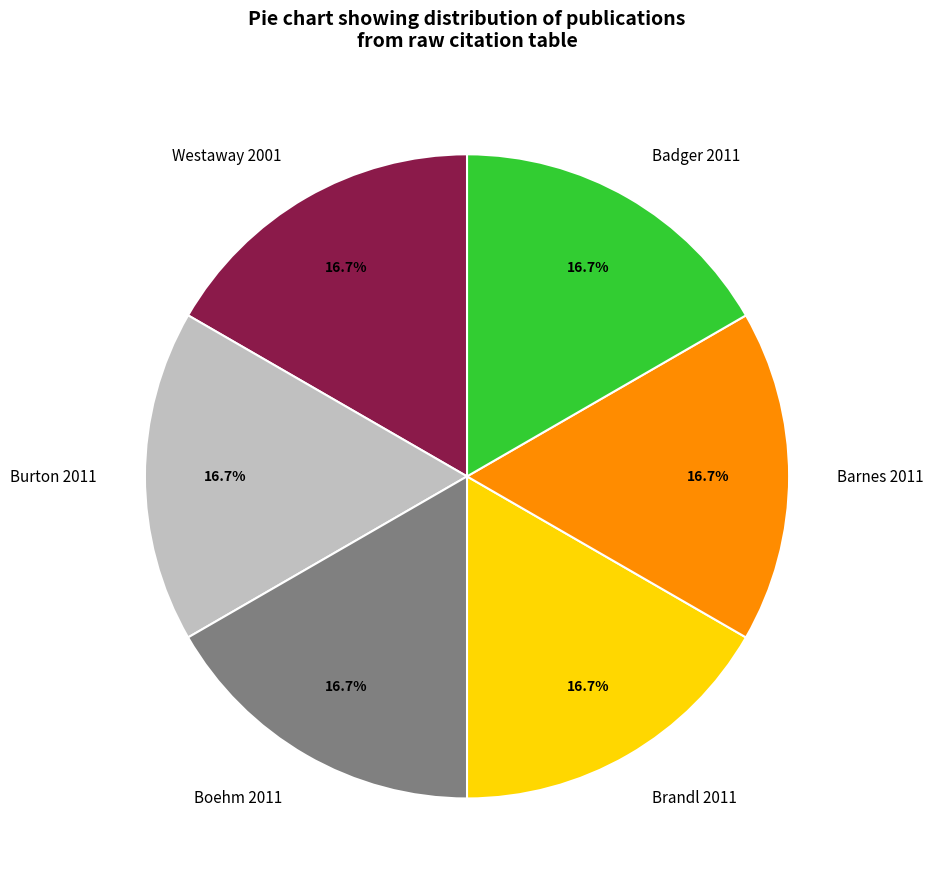

What is the ratio of the value at Badger 2011 to the value at Westaway 2001?

1.0